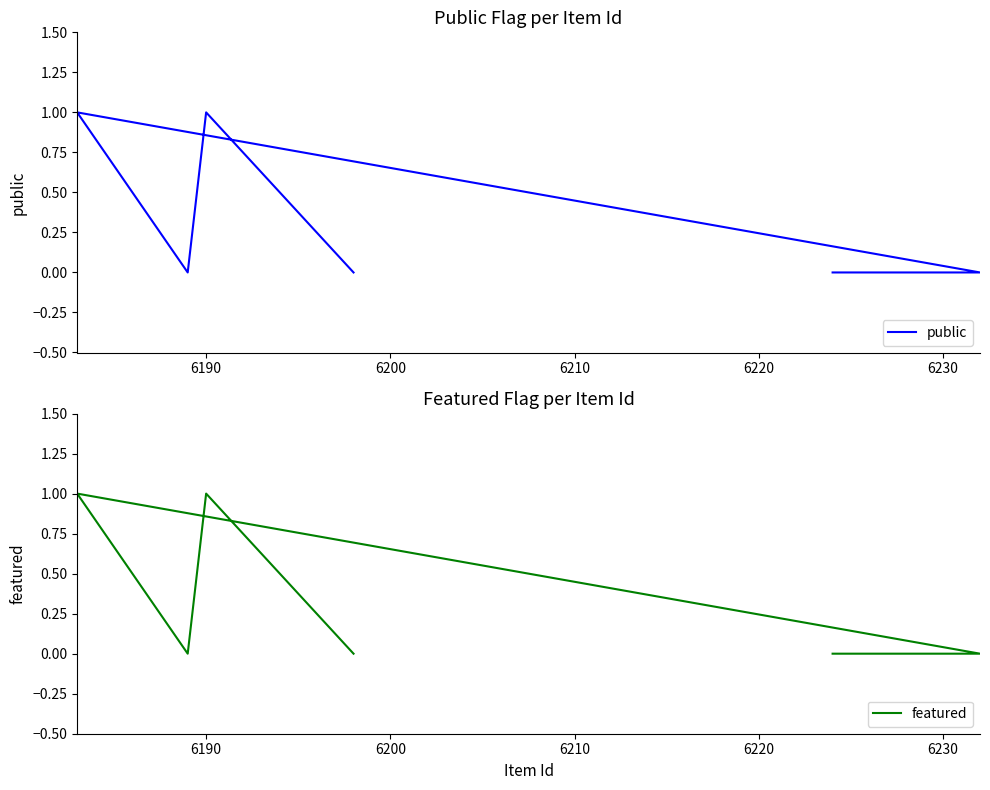

How many values in the public series exceed 0?

2